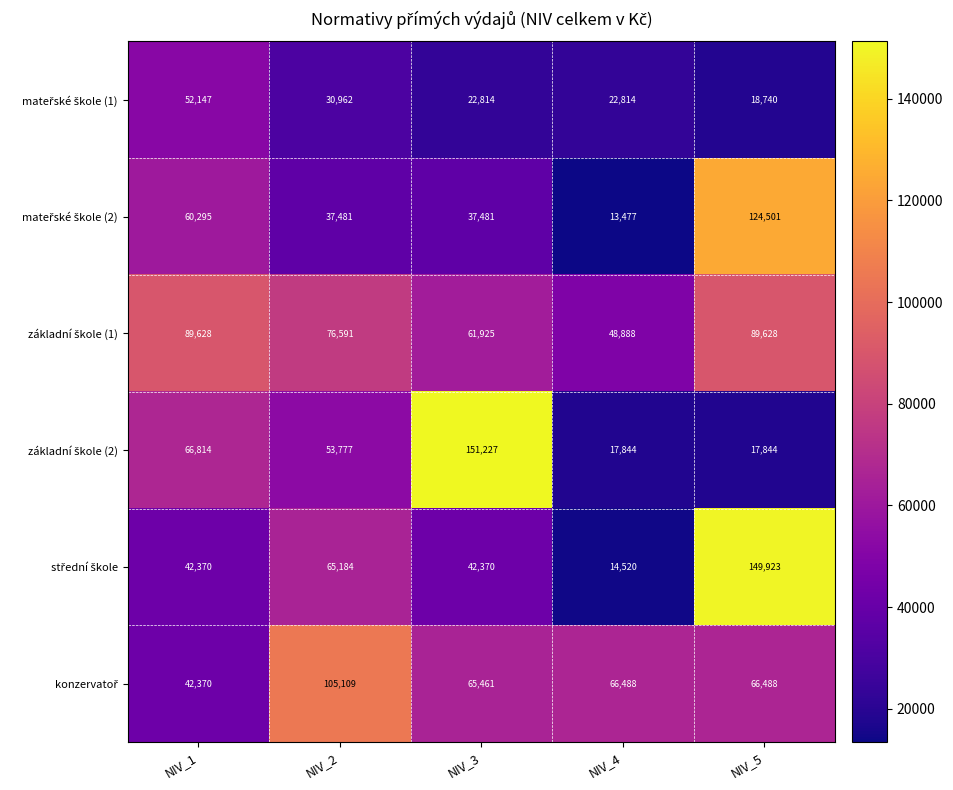

At which category is the sum across all series the highest?

NIV_5